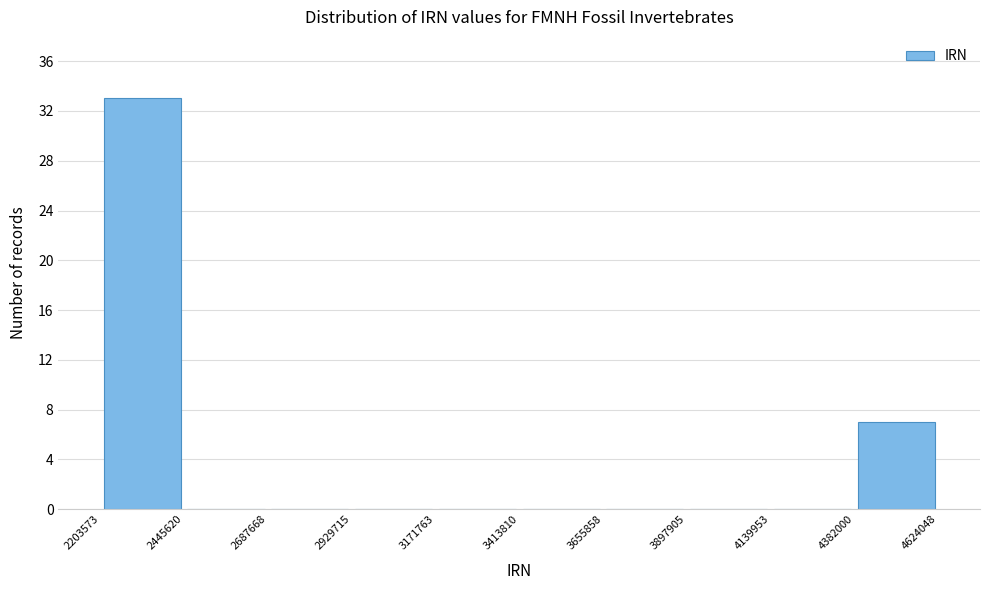

Reading left to right, list every bar in this chart as the range it spans on the x-axis followed by its height. The values are not printed on the chart, so give them approximately, as read against the axis.

2203573 to 2445620: 33
2445620 to 2687668: 0
2687668 to 2929715: 0
2929715 to 3171763: 0
3171763 to 3413810: 0
3413810 to 3655858: 0
3655858 to 3897905: 0
3897905 to 4139953: 0
4139953 to 4382000: 0
4382000 to 4624048: 7